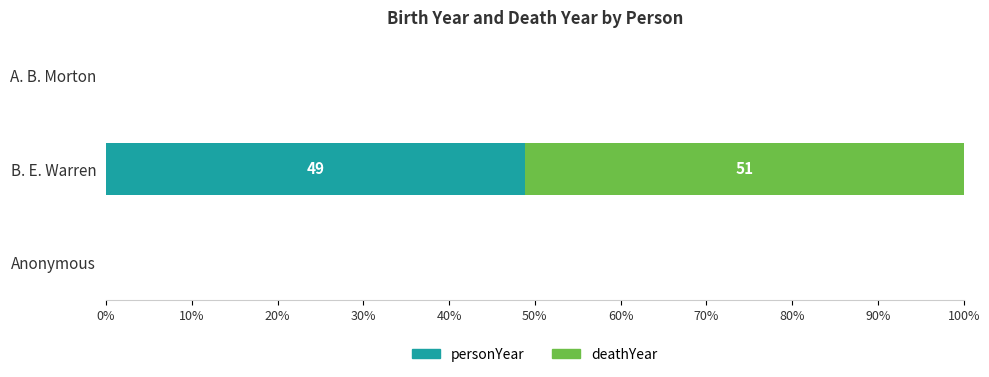

At which category is the sum across all series the highest?

B. E. Warren